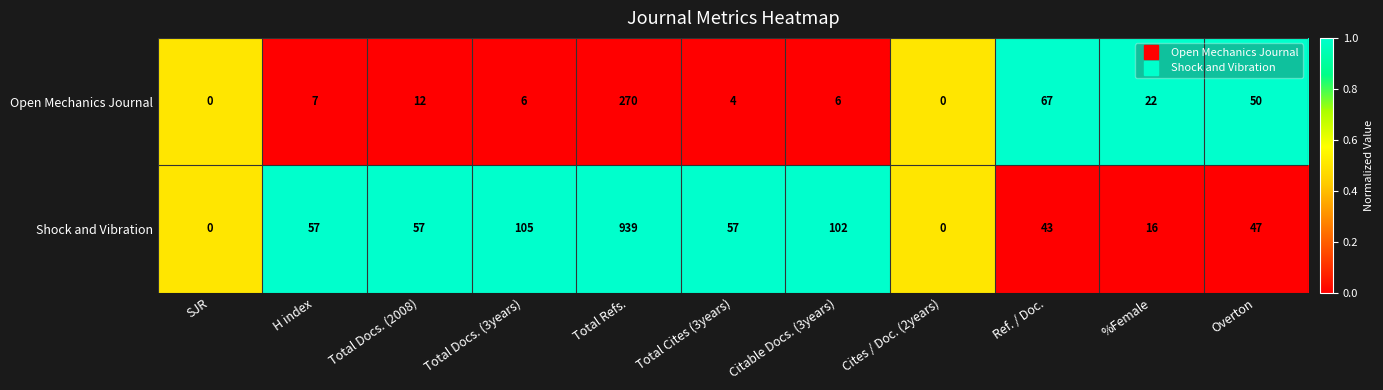

What is the difference between the Shock and Vibration values at Overton and Total Cites (3years)?

10